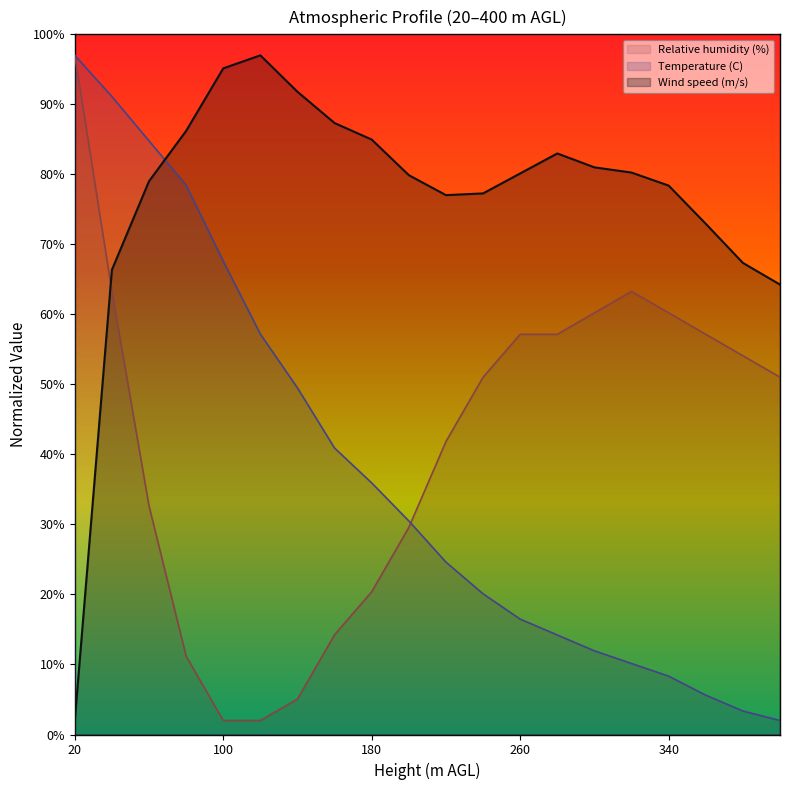

How many lines are shown in the chart?

3